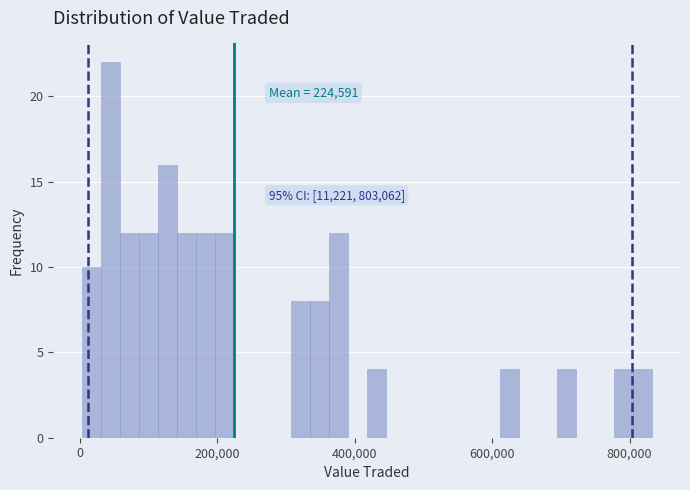

Read against the x-axis, roughly where is the centre of the tallest bar?

40000